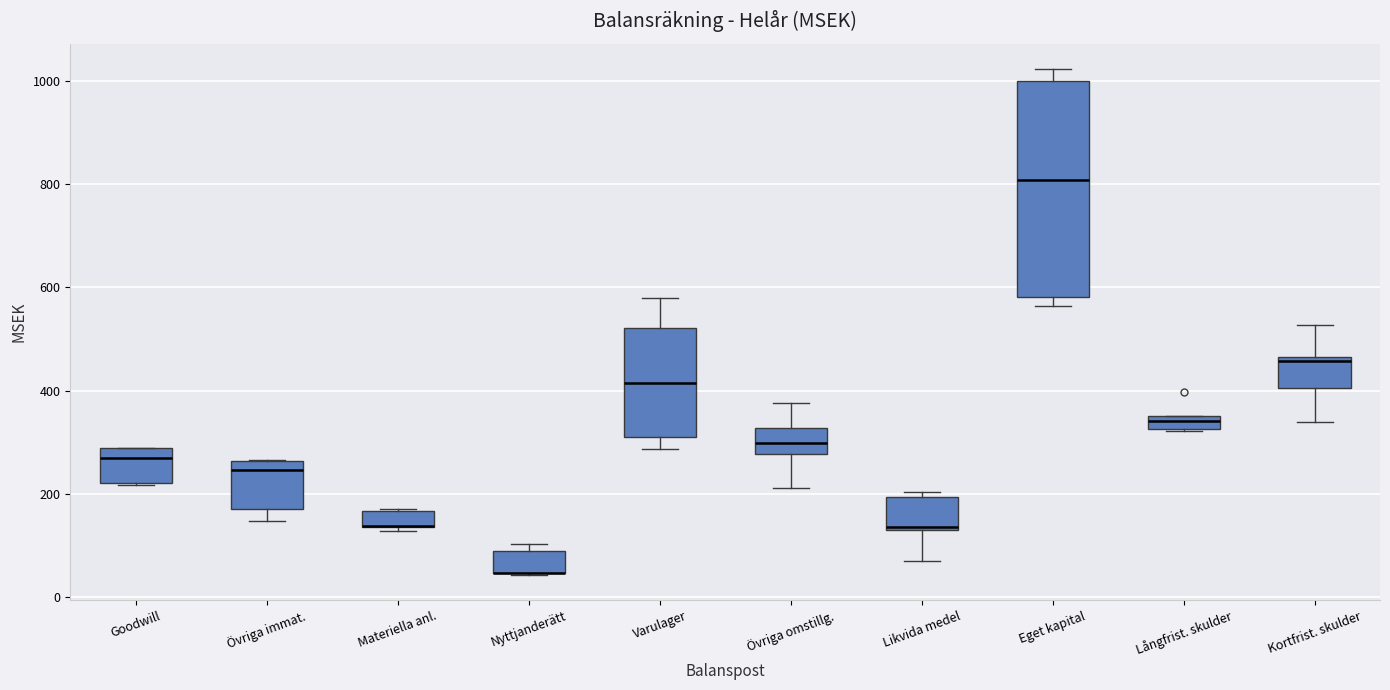

Comparing the boxes themselves (not the whiskers), which one is the tallest?

Eget kapital